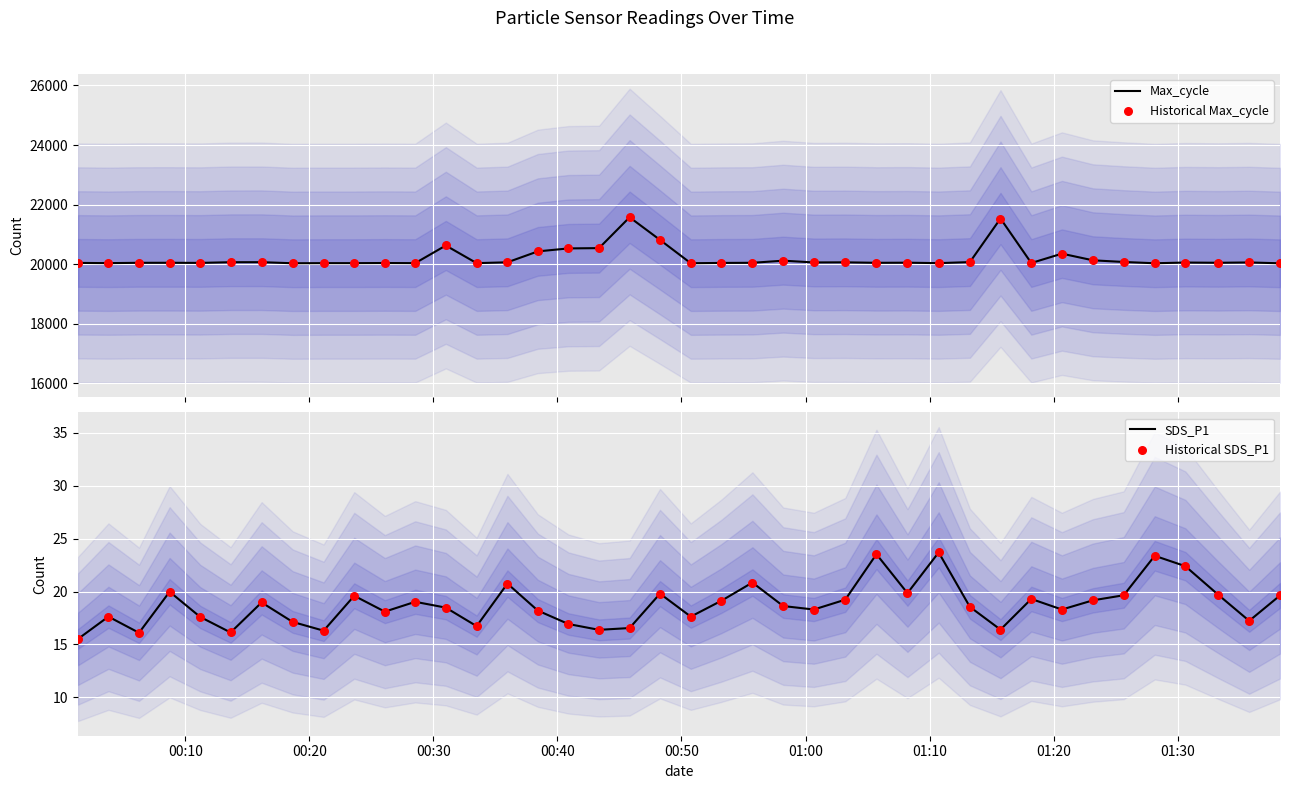

What is the minimum value for Max_cycle?

20032